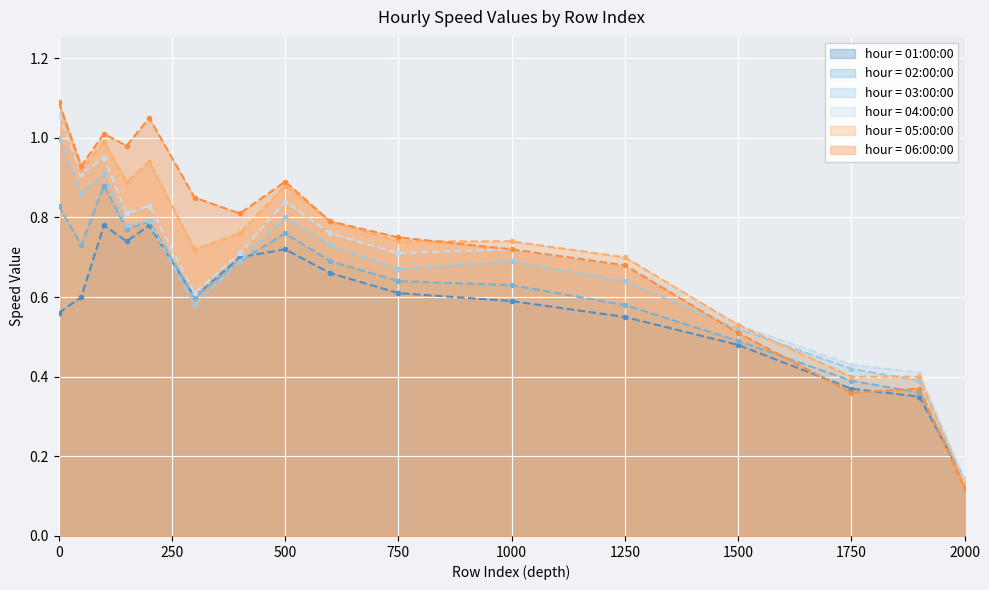

How many lines are shown in the chart?

6